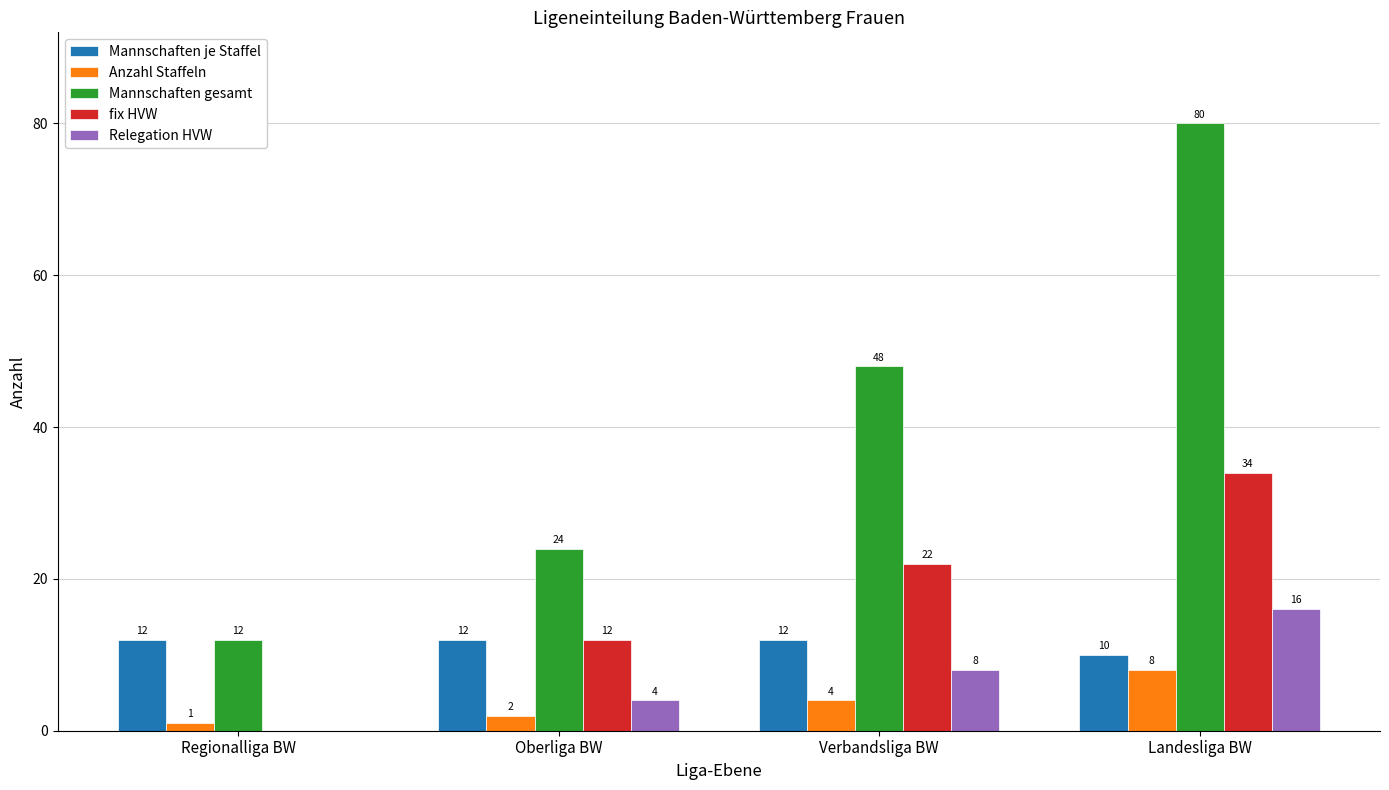

The Relegation HVW series shows 8 at Verbandsliga BW. True or false?

True